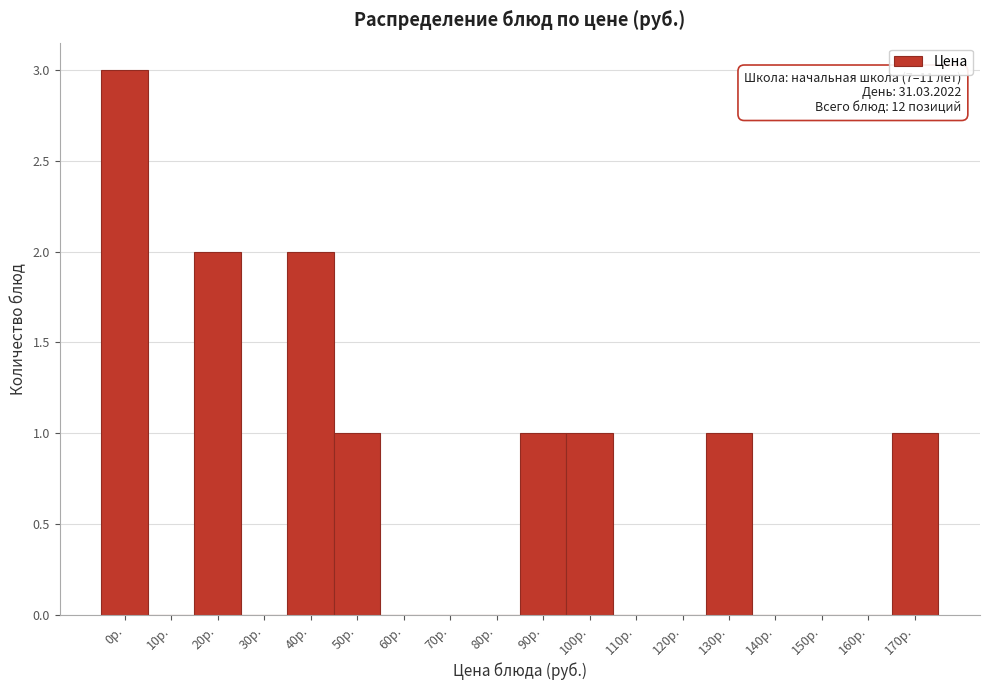

Reading left to right, list all the values displayed in this chart.

0р.=3	10р.=0	20р.=2	30р.=0	40р.=2	50р.=1	60р.=0	70р.=0	80р.=0	90р.=1	100р.=1	110р.=0	120р.=0	130р.=1	140р.=0	150р.=0	160р.=0	170р.=1